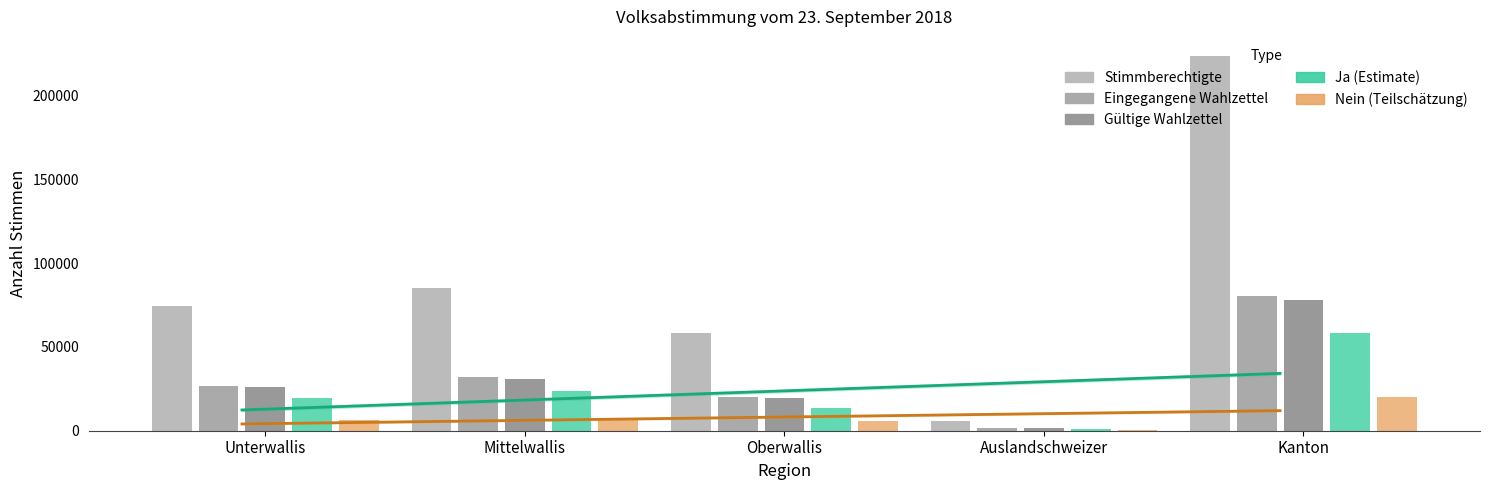

Is it true that Ja equals 34336 at Unterwallis?

False